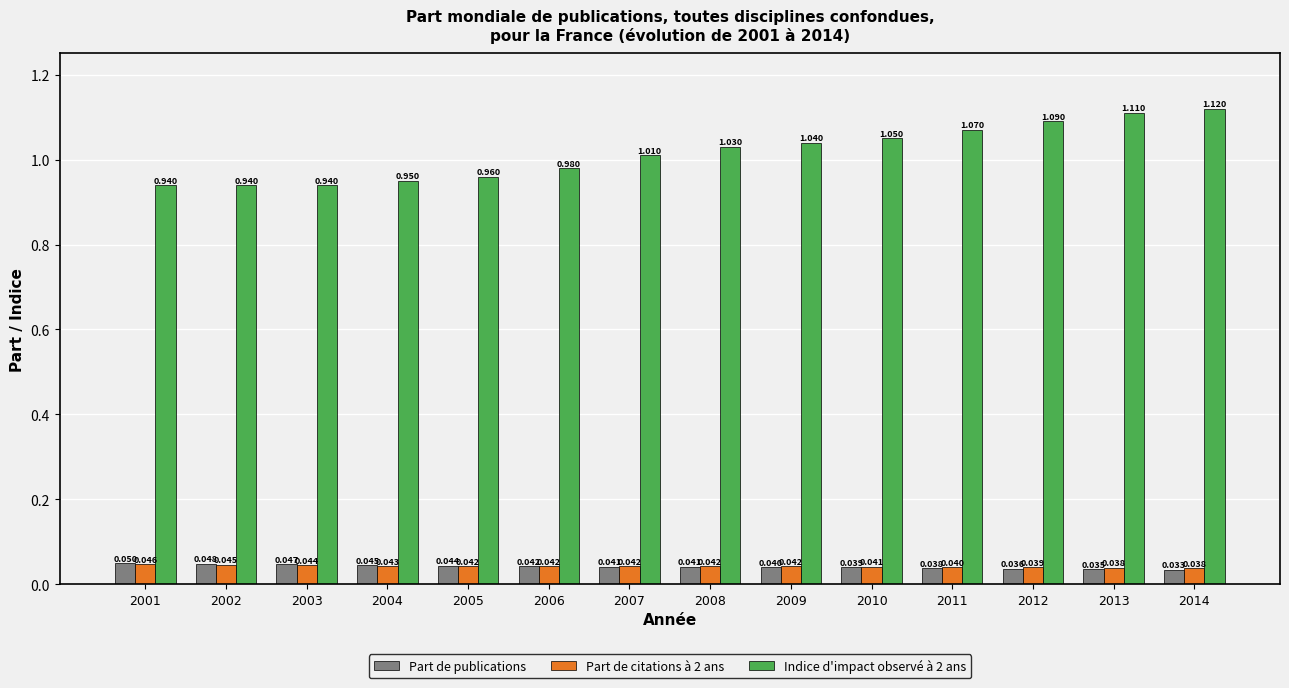

Where does the Indice d'impact observé à 2 ans series first go above 1?

2007